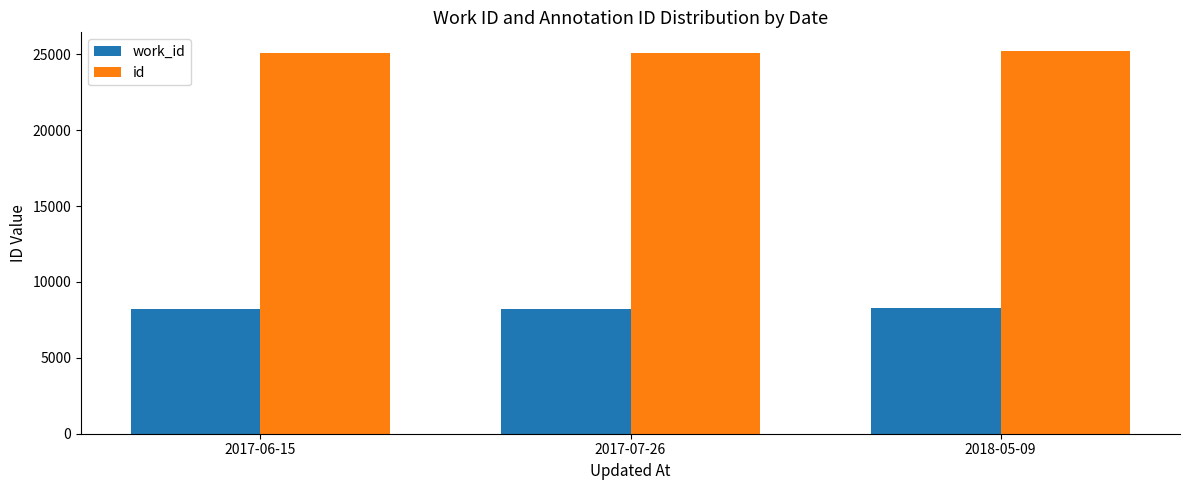

What is the label of the 1st bar from the left?

2017-06-15